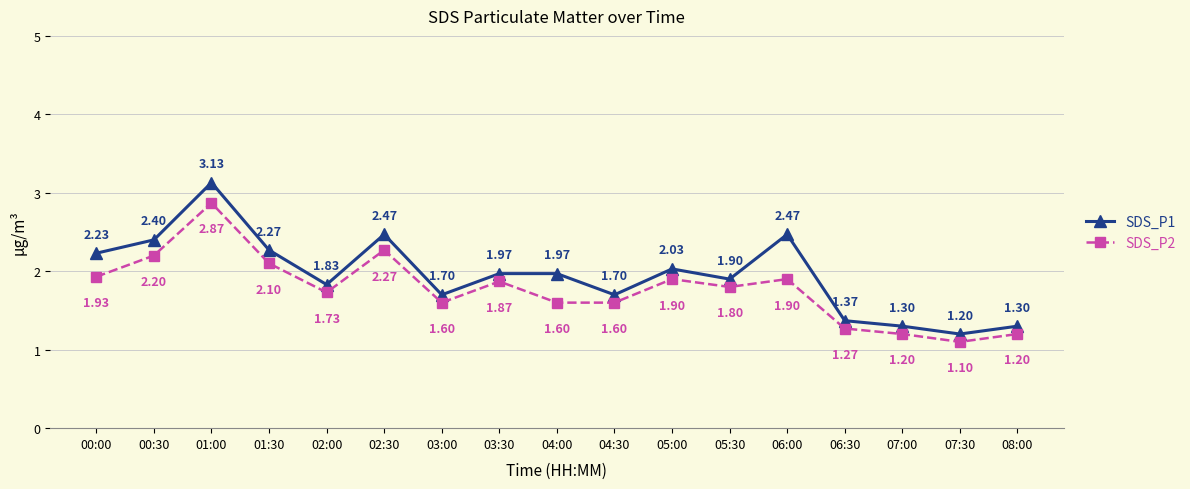

True or false: SDS_P2 and SDS_P1 intersect in this chart.

False